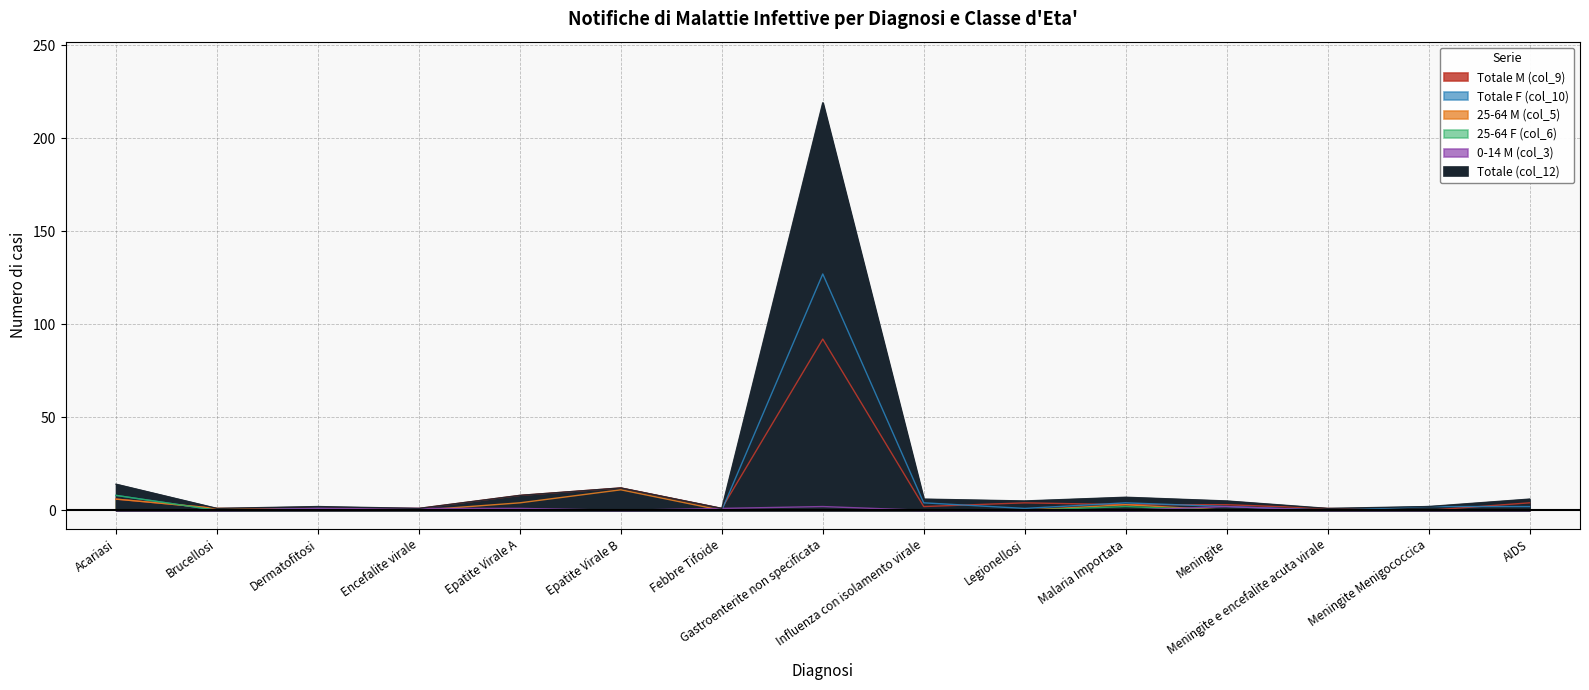

Which label corresponds to the smallest value in the chart?

Meningite Menigococcica